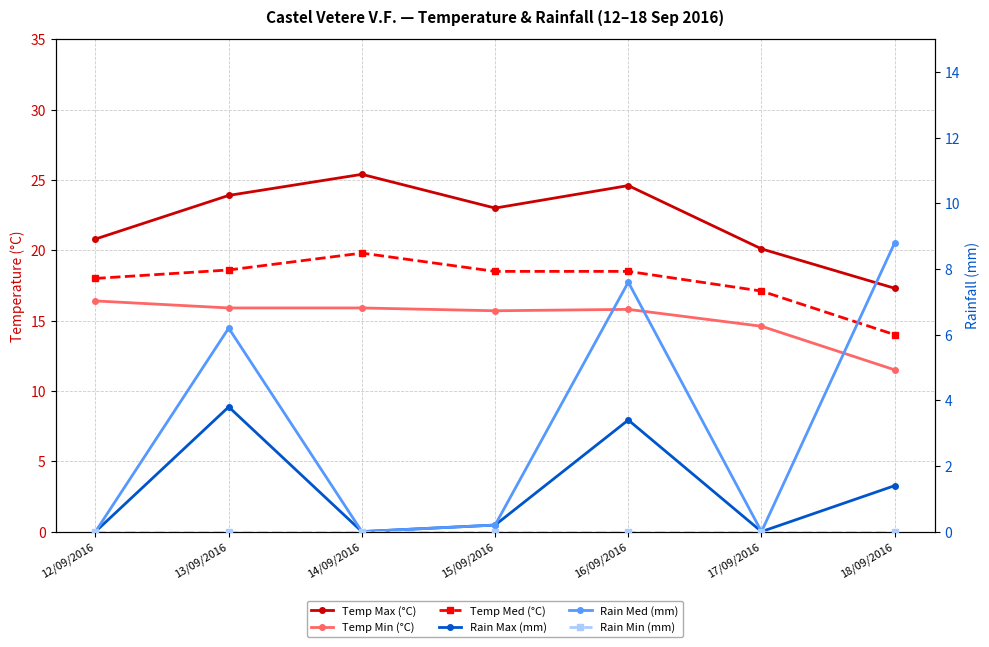

The Temp Min (°C) series shows 15.7 at 15/09/2016. True or false?

True